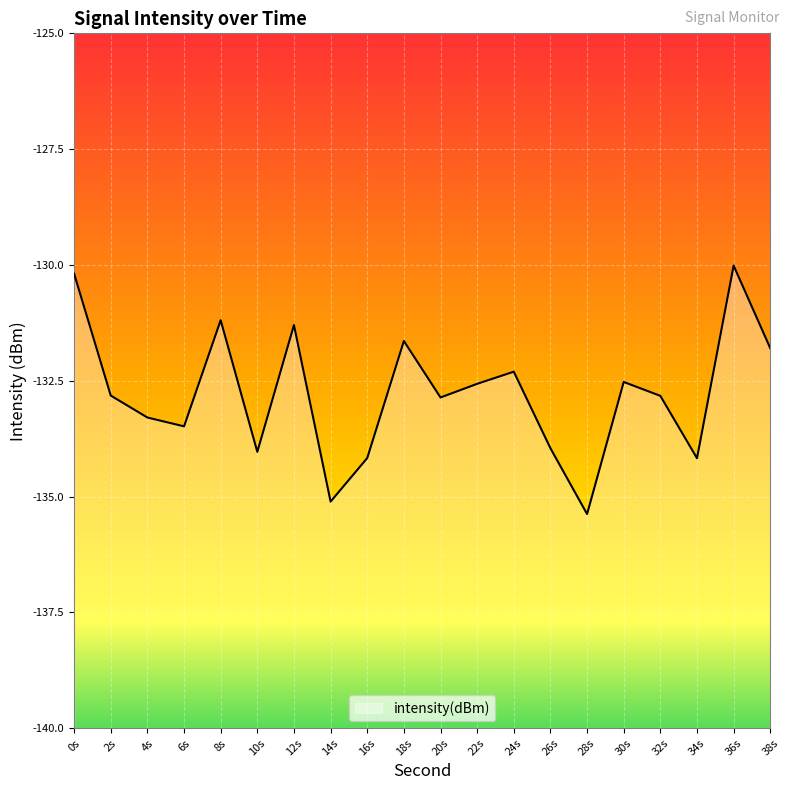

True or false: the data has more than 0 interior local peaks.

True